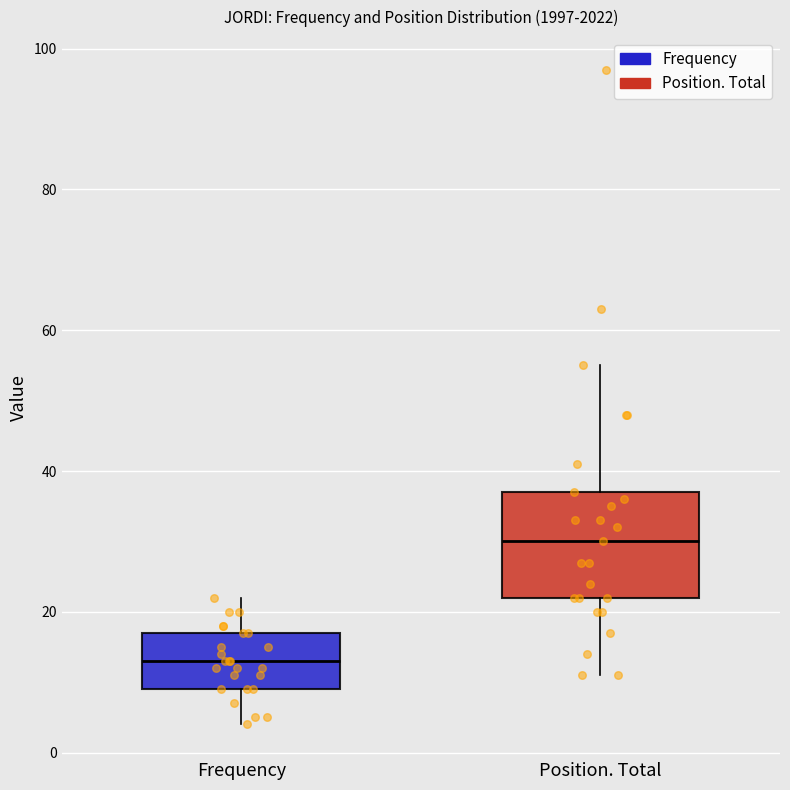

Reading left to right, read every box against the y-axis: the position of its median line, the range the box covers, and the ends of its whiskers. The values are not printed on the chart, so give them approximately, as read against the axis.

Frequency: median 14, box 10 to 18, whiskers 4 to 22
Position. Total: median 30, box 22 to 38, whiskers 12 to 56